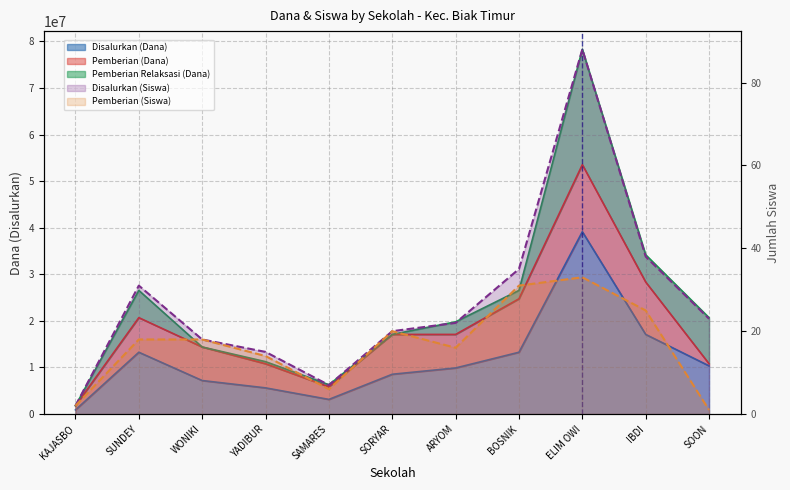

Where is Disalurkan (Dana) nearest to the value 20025000?

IBDI